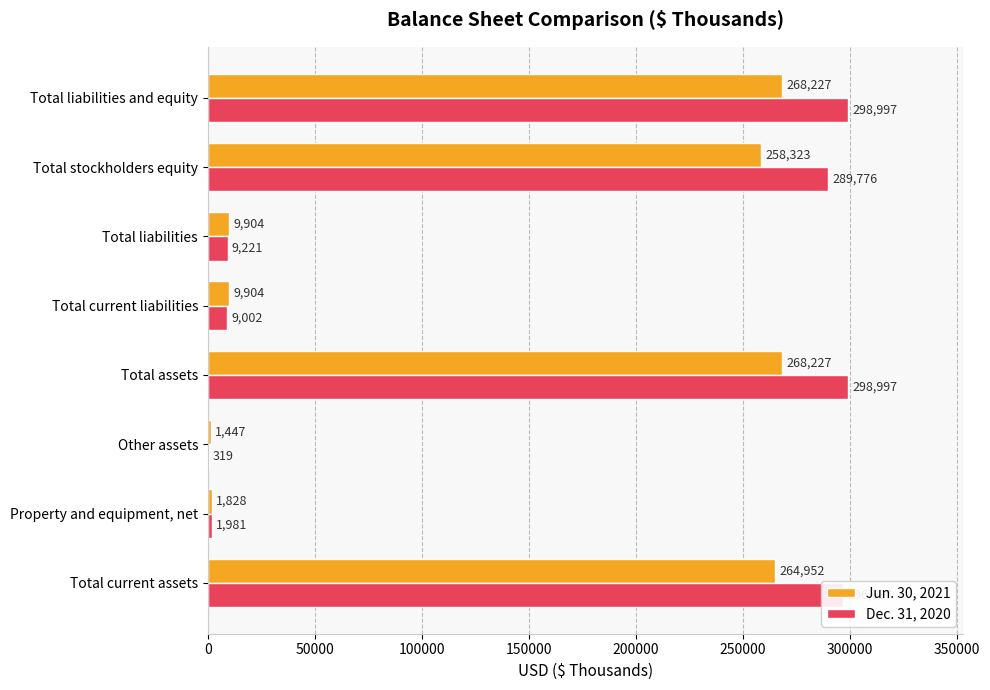

What is the sum of the Dec. 31, 2020 values at Total current assets and Total current liabilities?

305699